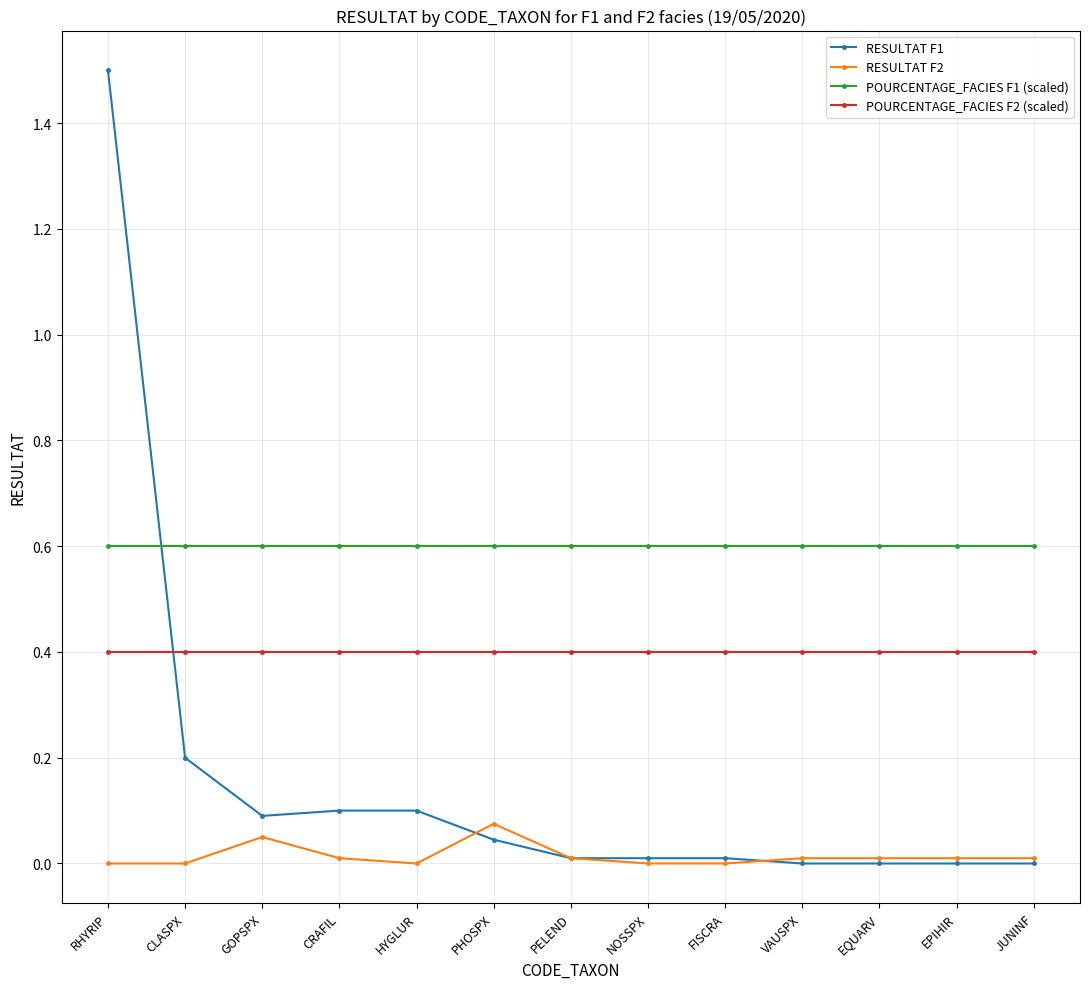

True or false: RESULTAT F2 has more than 0 points higher than both neighbors.

True